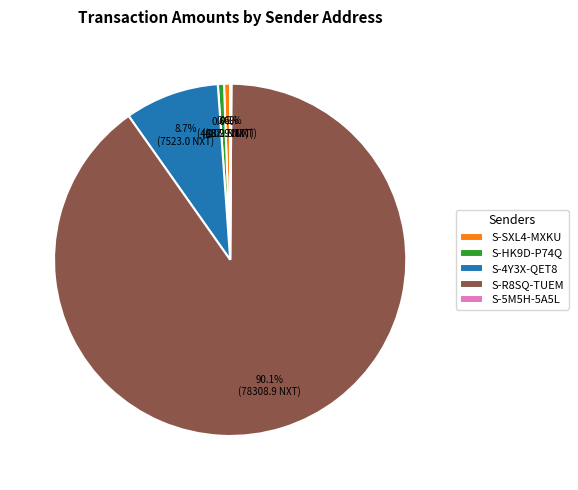

Is S-HK9D-P74Q the majority of the pie?

No